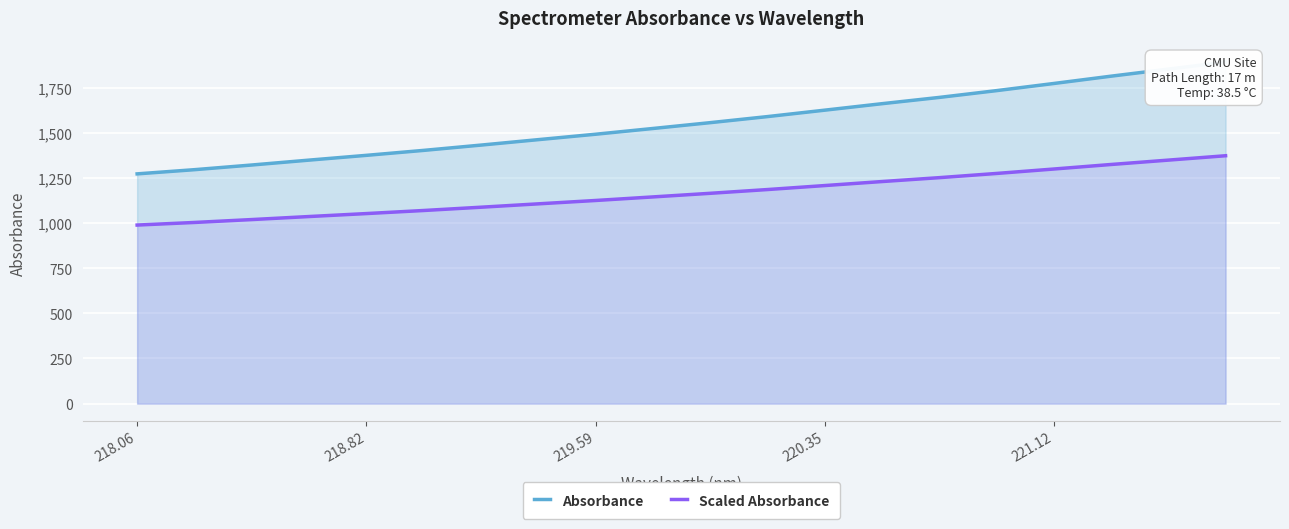

The Scaled Absorbance series shows 1124.7 at 219.59. True or false?

True